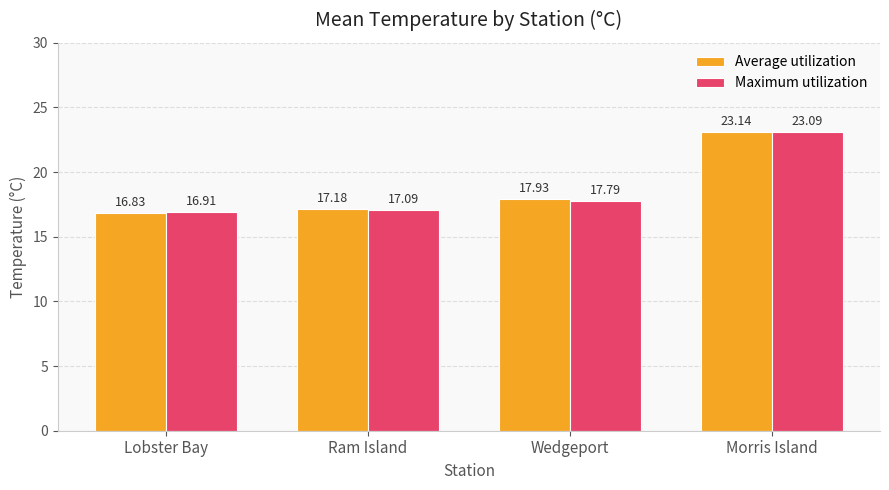

Reading left to right, list all the values displayed in this chart.

Average utilization: Lobster Bay=16.8	Ram Island=17.2	Wedgeport=17.9	Morris Island=23.1
Maximum utilization: Lobster Bay=16.9	Ram Island=17.1	Wedgeport=17.8	Morris Island=23.1